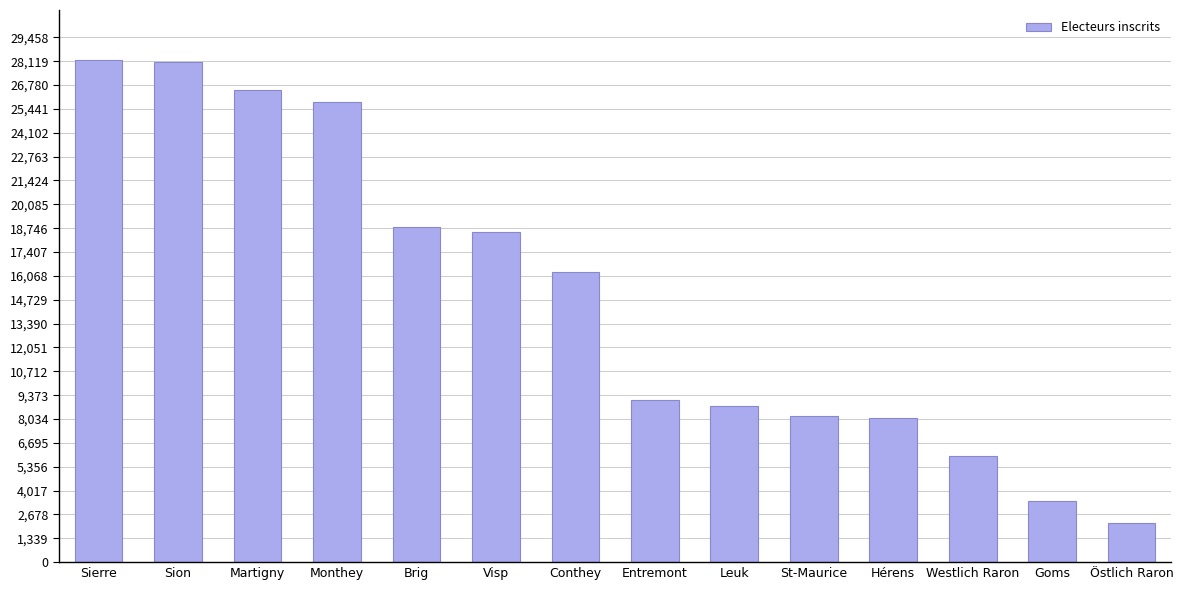

Reading left to right, list all the values displayed in this chart.

28174	28046	26494	25844	18819	18518	16304	9092	8761	8228	8084	5941	3446	2218